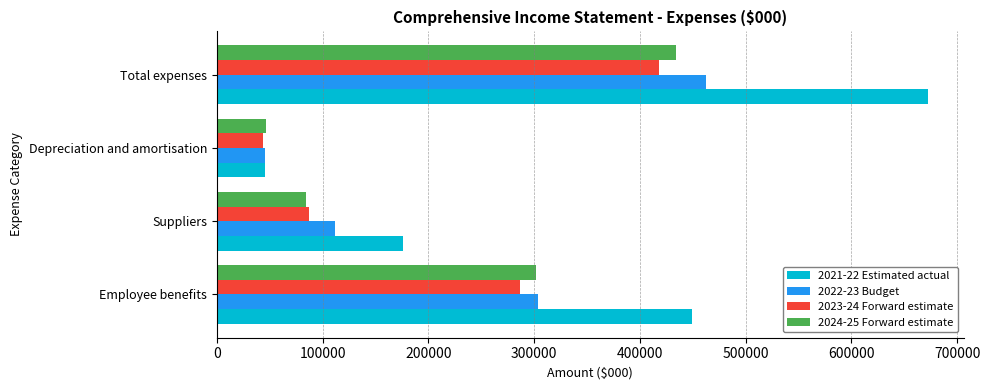

Rank the categories by 2021-22 Estimated actual value from highest to lowest.

Total expenses, Employee benefits, Suppliers, Depreciation and amortisation